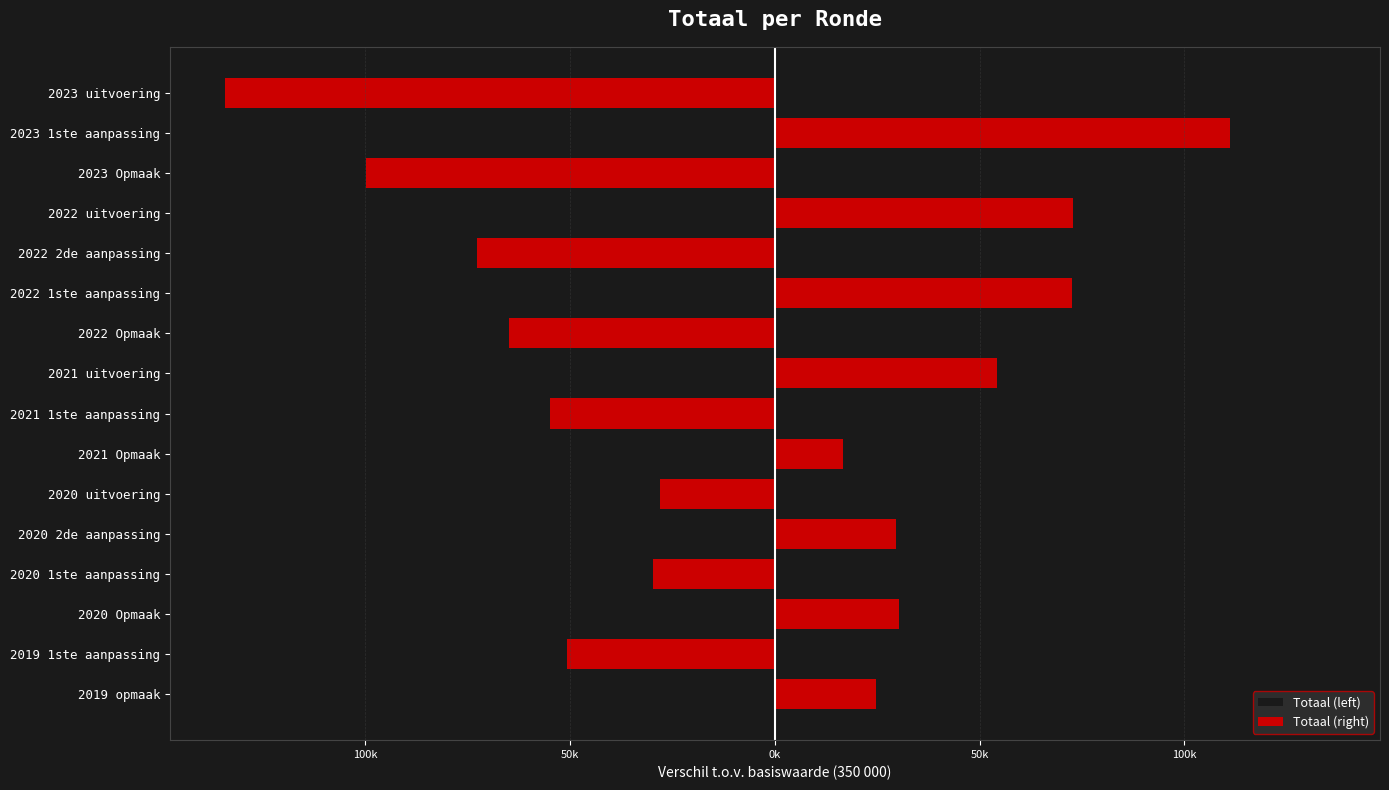

What is the average value of the Totaal (left) series?

-59204